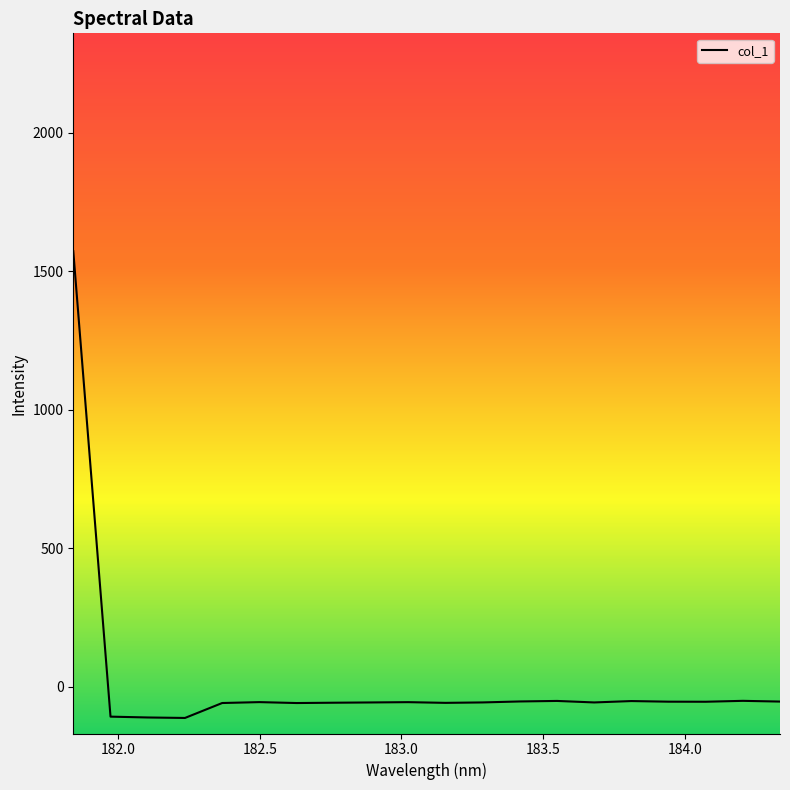

What is the smallest value displayed?

-112.2